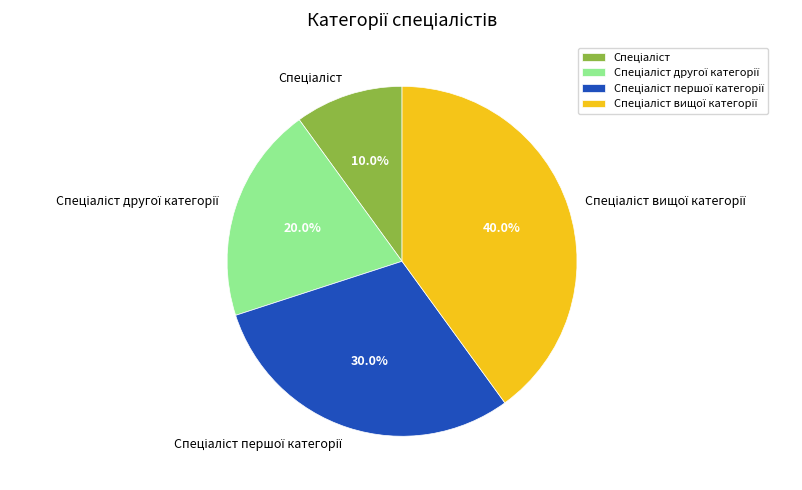

Is there any slice that represents more than half of the pie?

No